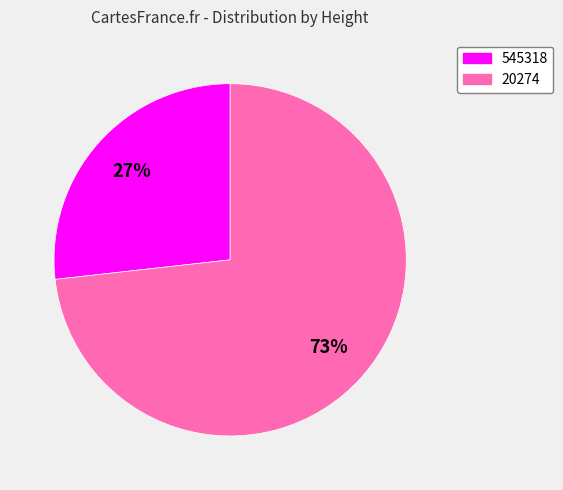

Is the sum of 545318 and 20274 greater than half?

Yes